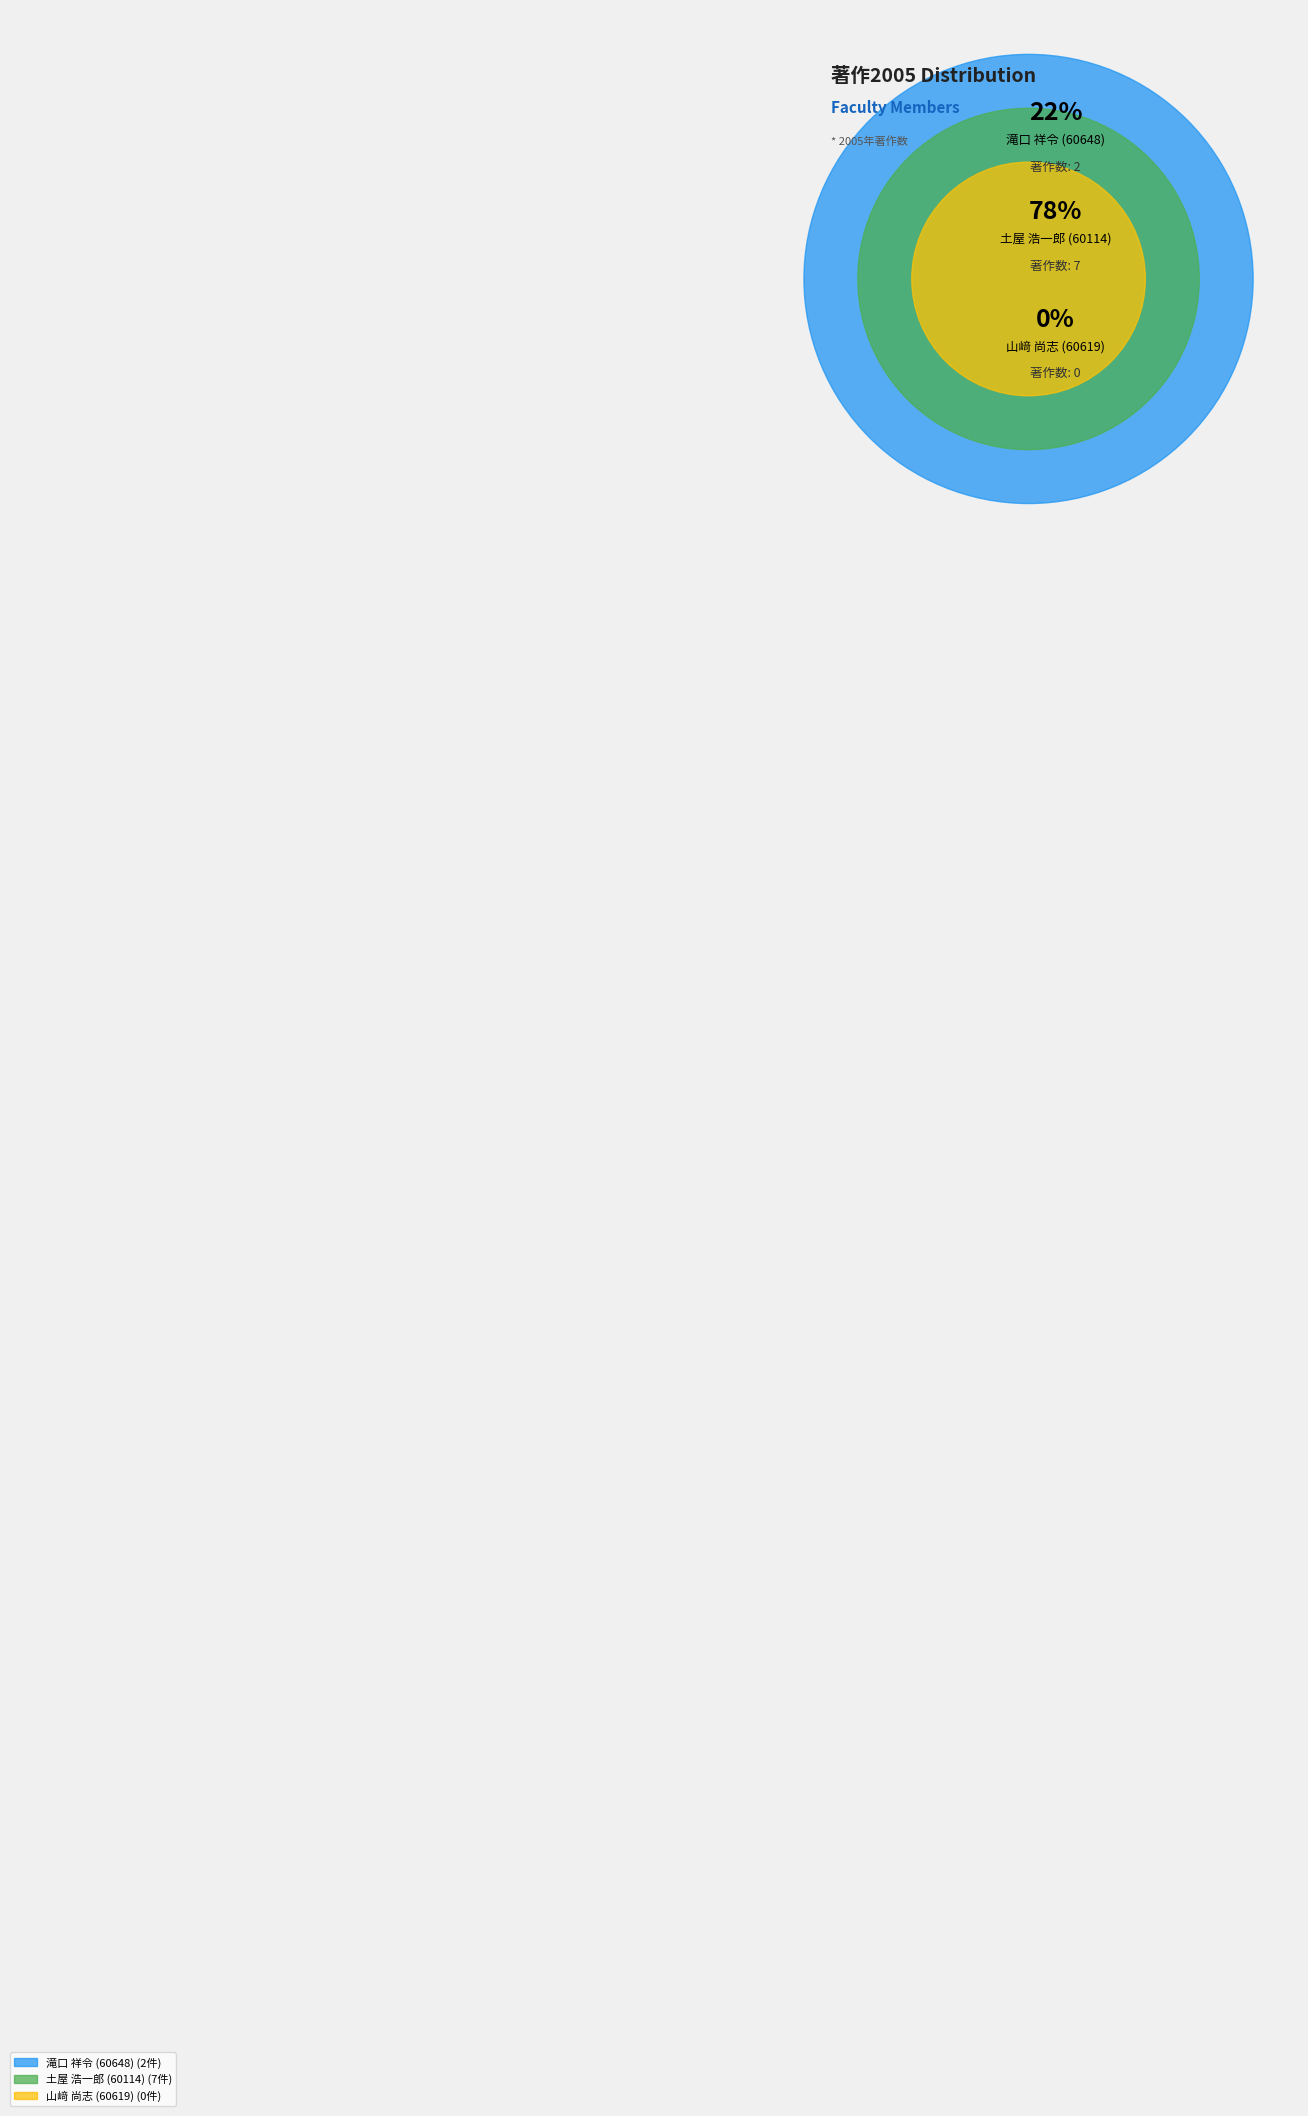

To the nearest percent, what portion does 滝口 祥令 (60648) represent?

22%